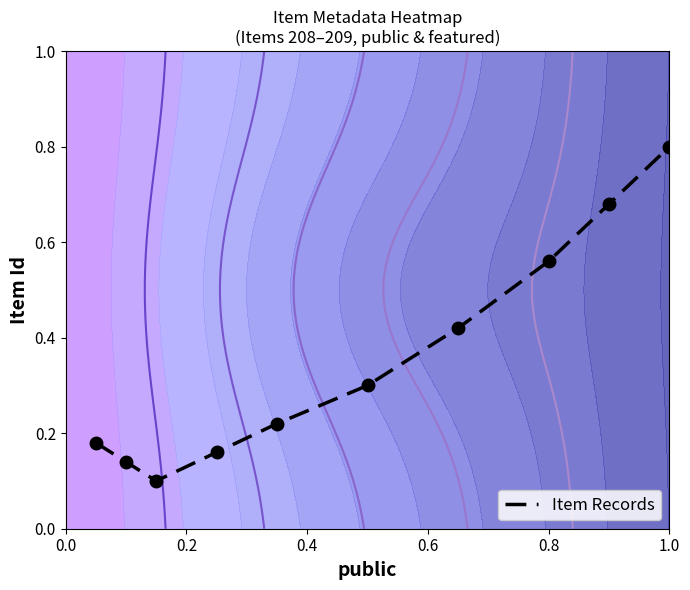

What value does the Item Records series have at 1.0?

0.8